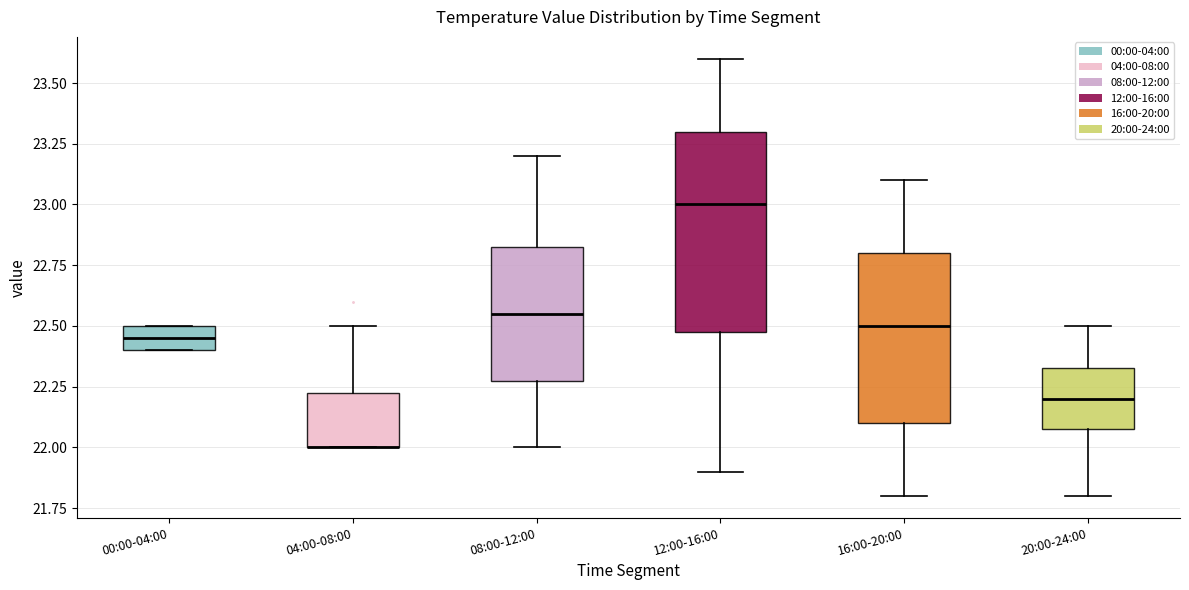

Reading left to right, read every box against the y-axis: the position of its median line, the range the box covers, and the ends of its whiskers. The values are not printed on the chart, so give them approximately, as read against the axis.

00:00-04:00: median 22.45, box 22.40 to 22.50, whiskers 22.40 to 22.50
04:00-08:00: median 22.00 (drawn on the box's lower edge), box 22.00 to 22.25, whiskers 22.00 to 22.50
08:00-12:00: median 22.55, box 22.30 to 22.85, whiskers 22.00 to 23.20
12:00-16:00: median 23.00, box 22.50 to 23.30, whiskers 21.90 to 23.60
16:00-20:00: median 22.50, box 22.10 to 22.80, whiskers 21.80 to 23.10
20:00-24:00: median 22.20, box 22.10 to 22.35, whiskers 21.80 to 22.50